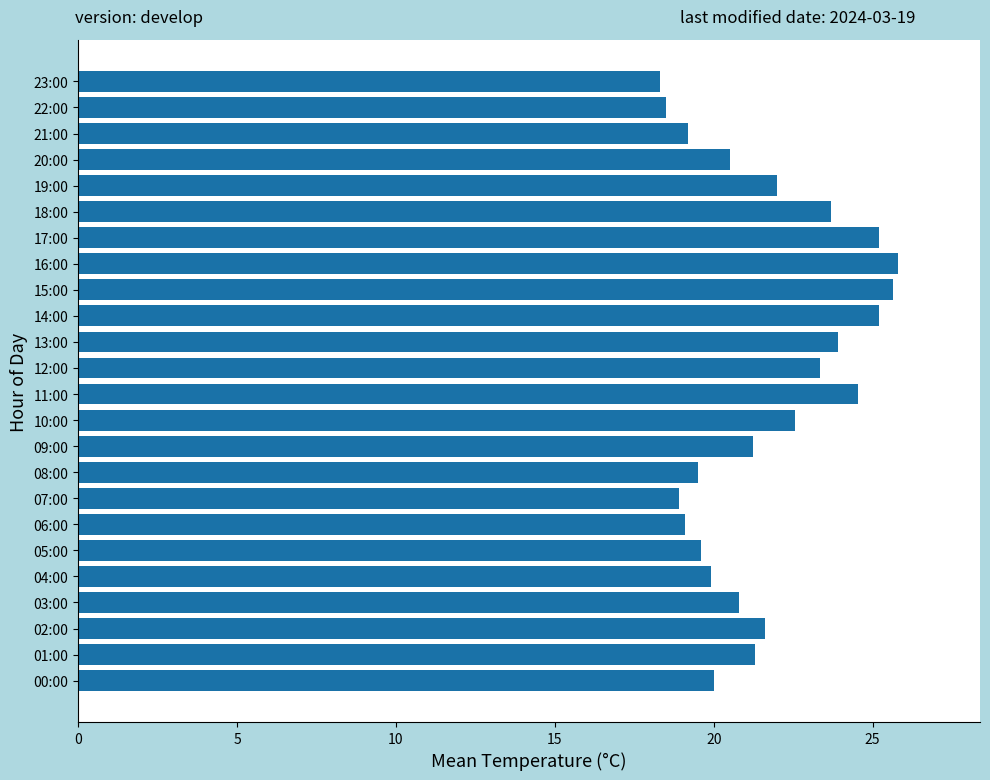

How many data points does each series have?

24